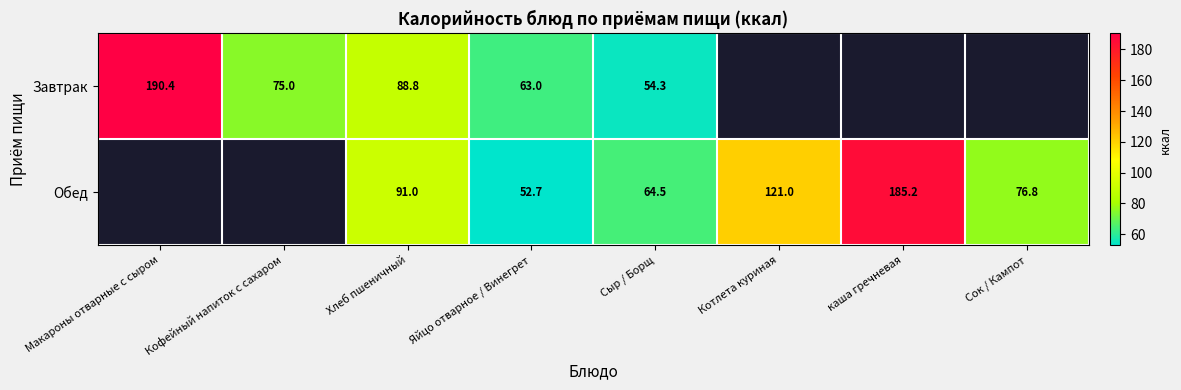

Is the value of Завтрак at Макароны отварные с сыром greater than the value of Обед at каша гречневая?

Yes